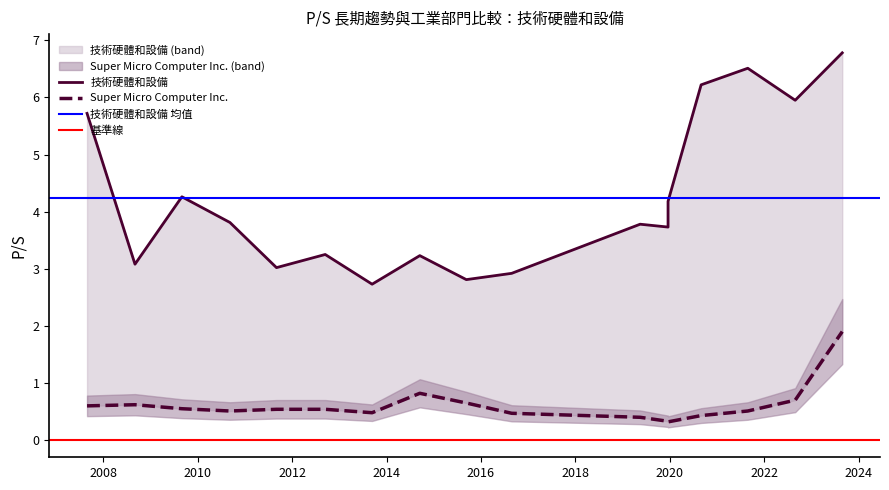

Rank the categories by Super Micro Computer Inc. value from lowest to highest.

2019-12-19, 2019-12-19, 2019-05-17, 2020-08-31, 2016-08-26, 2013-09-11, 2010-09-07, 2021-08-27, 2011-09-02, 2012-09-13, 2009-08-31, 2007-08-28, 2008-09-02, 2015-09-10, 2022-08-29, 2014-09-15, 2023-08-28